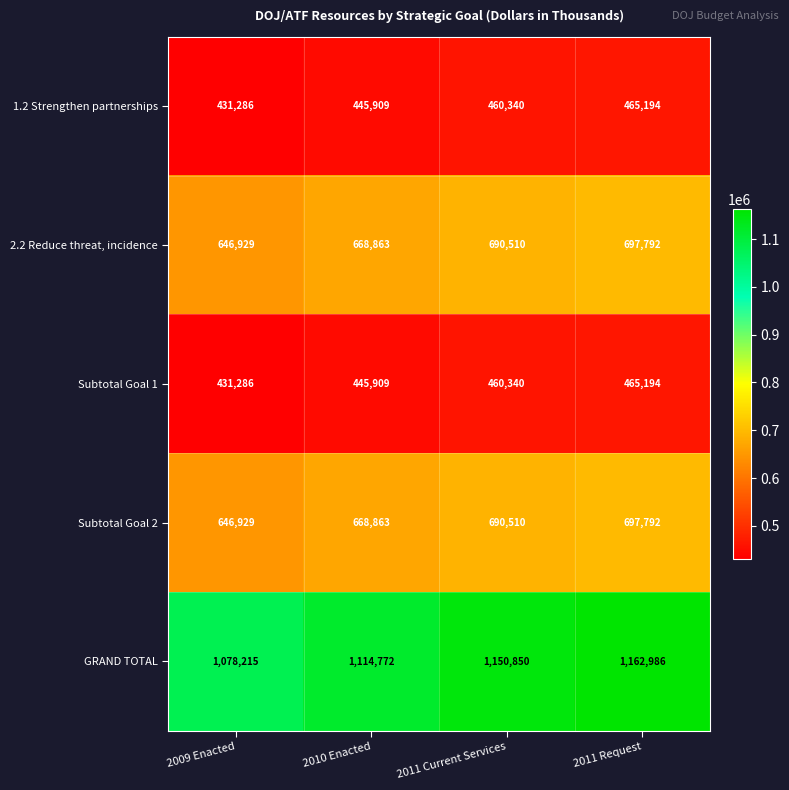

At which category is the sum across all series the highest?

2011 Request